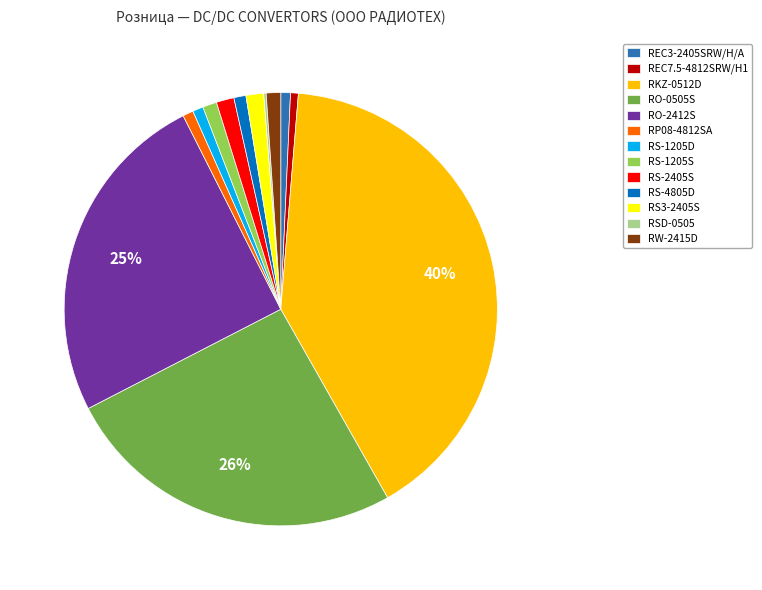

Is the sum of RO-2412S and RS3-2405S greater than half?

No